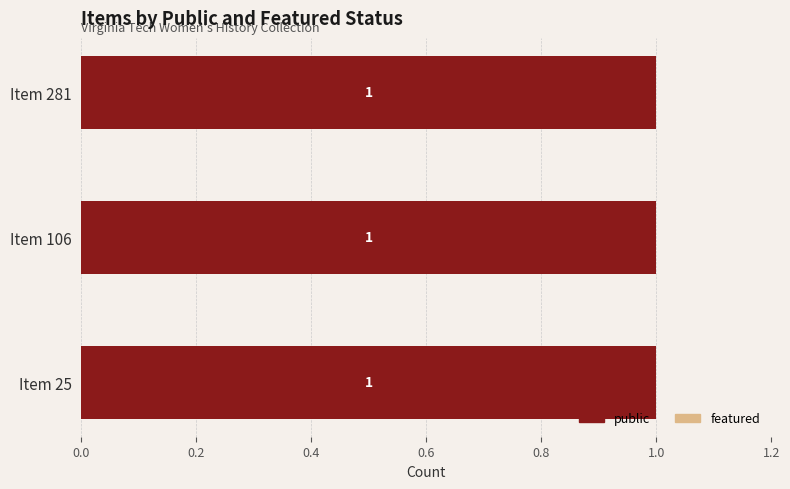

Which label corresponds to the smallest value in the chart?

Item 25